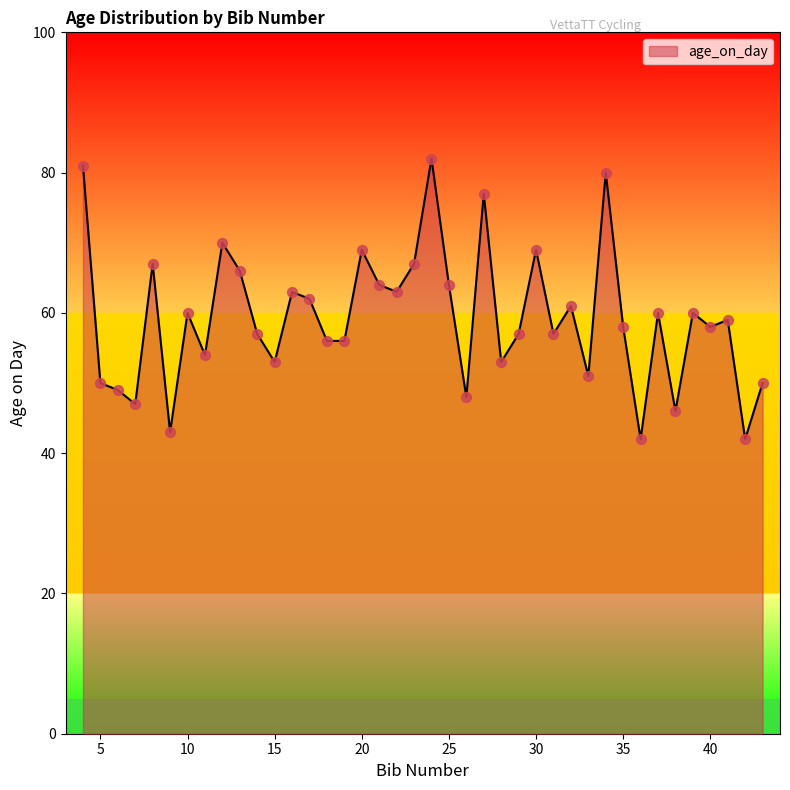

What is the difference between the maximum and minimum values?

40